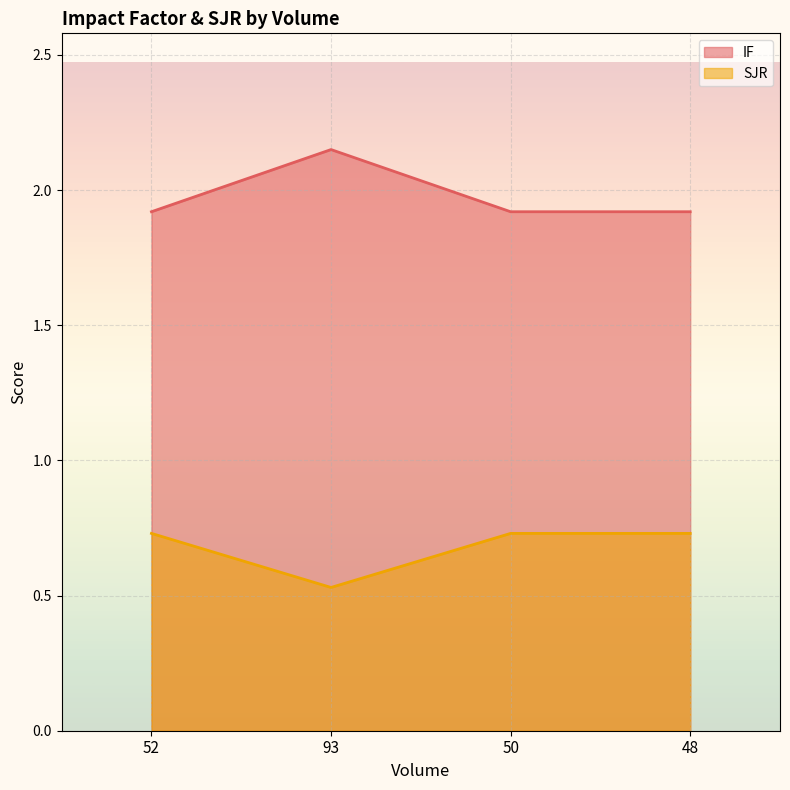

What is the difference between the highest and lowest values at 52?

1.2